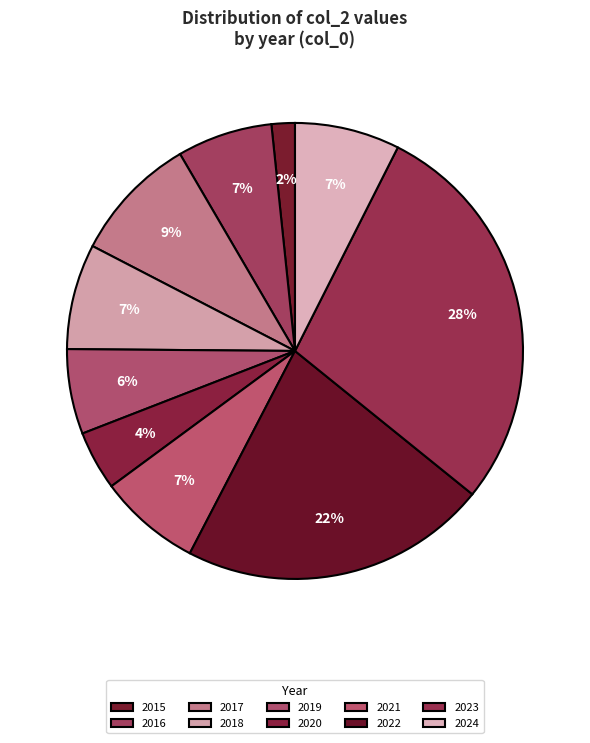

Which slice is the largest?

2023